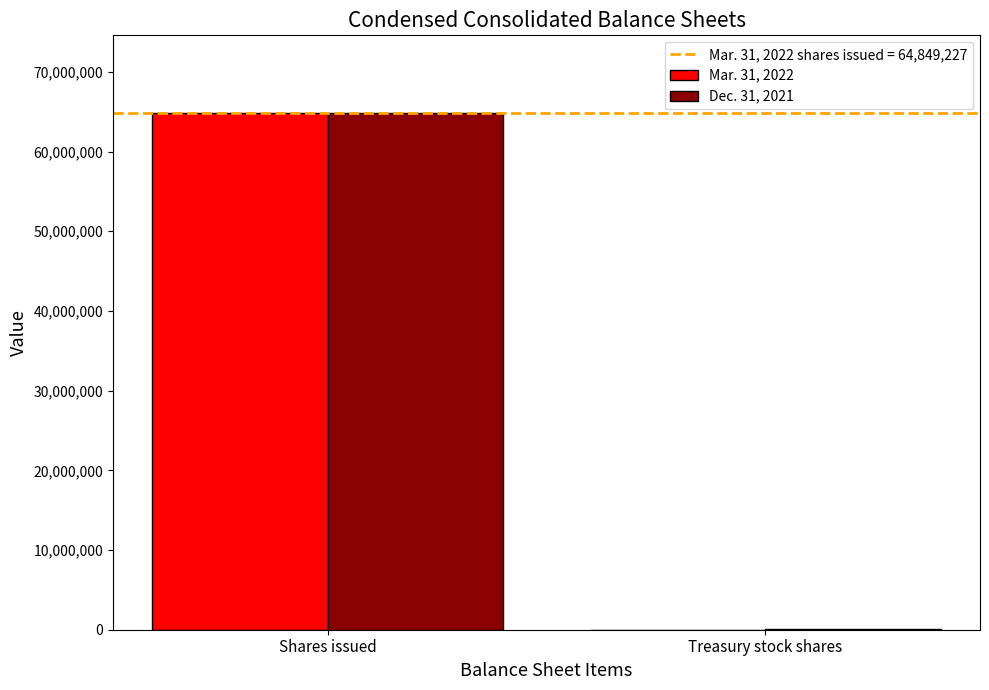

Which category has the highest value in the Dec. 31, 2021 series?

Shares issued